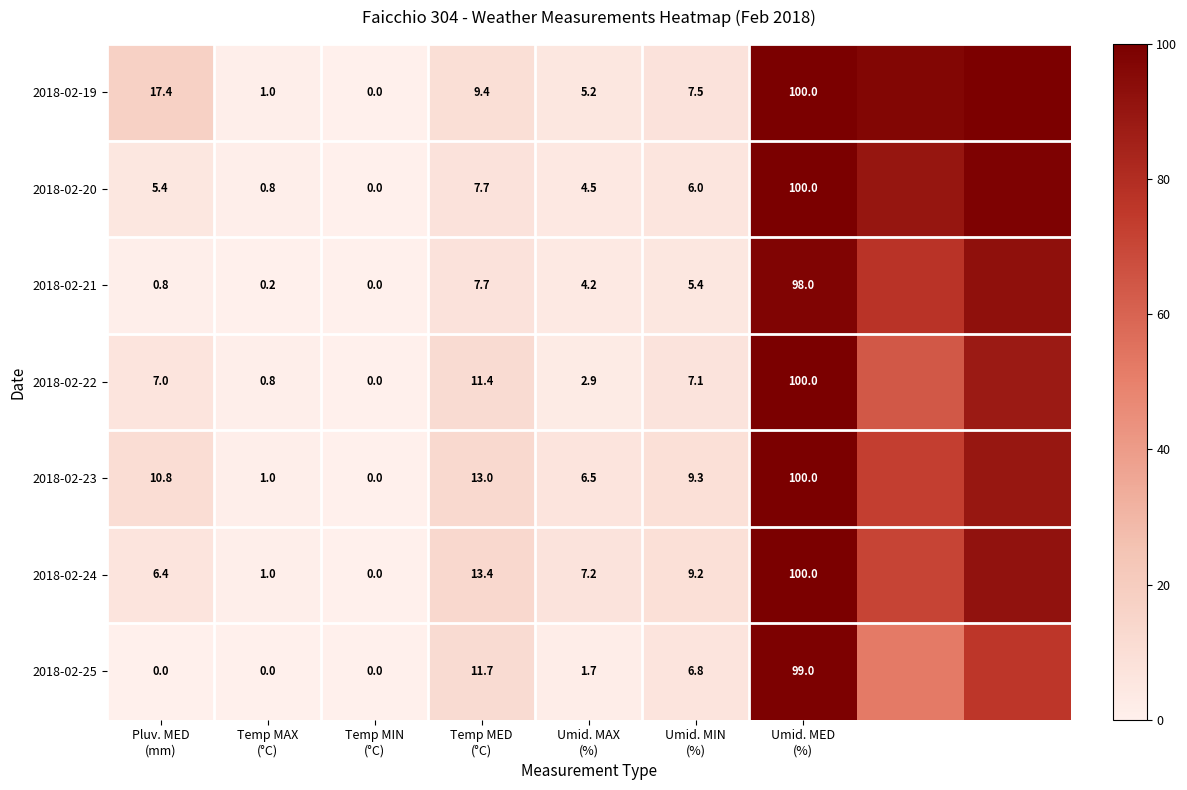

True or false: 2018-02-24 has a value of 50.7 at Temp MIN (°C).

False